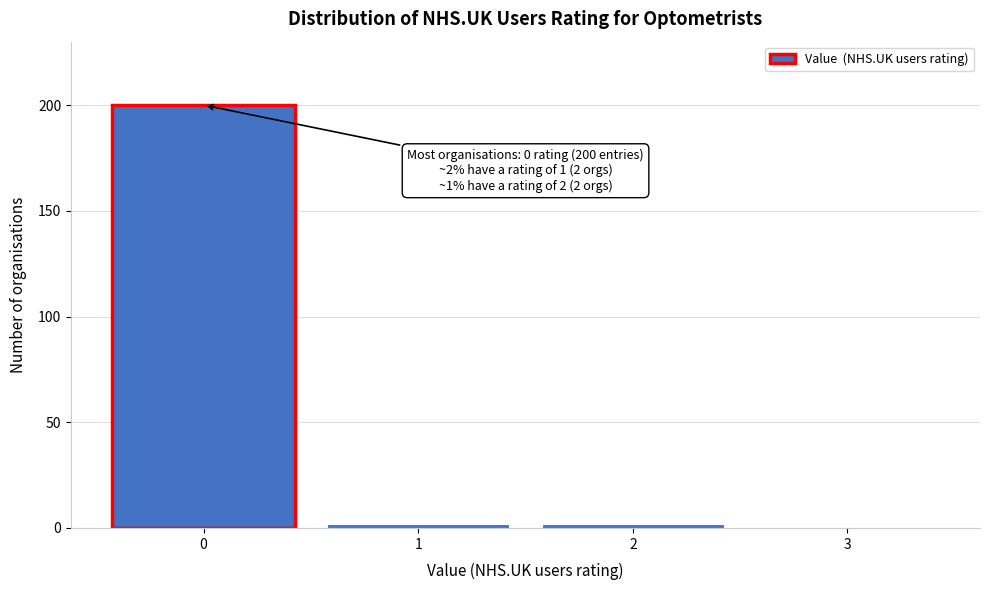

Which range on the x-axis has the tallest bar?

-0.5 to 0.5